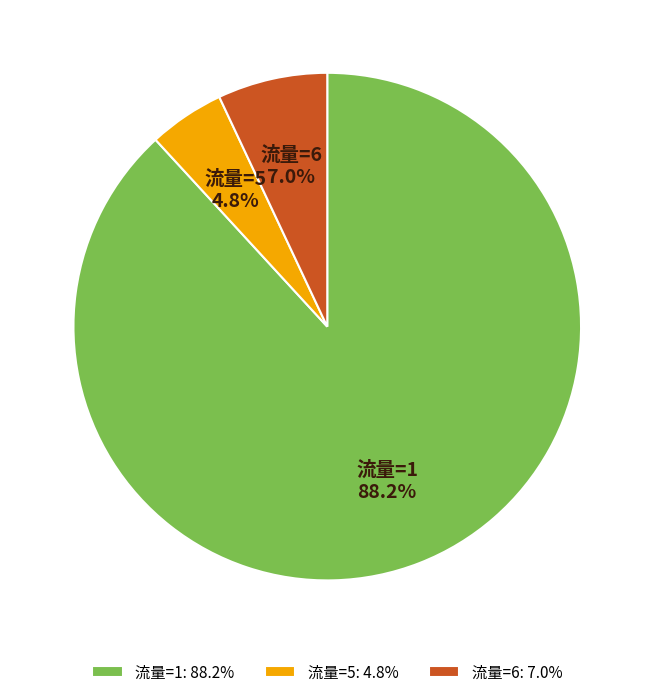

Does 流量=6 represent more than half of the total?

No